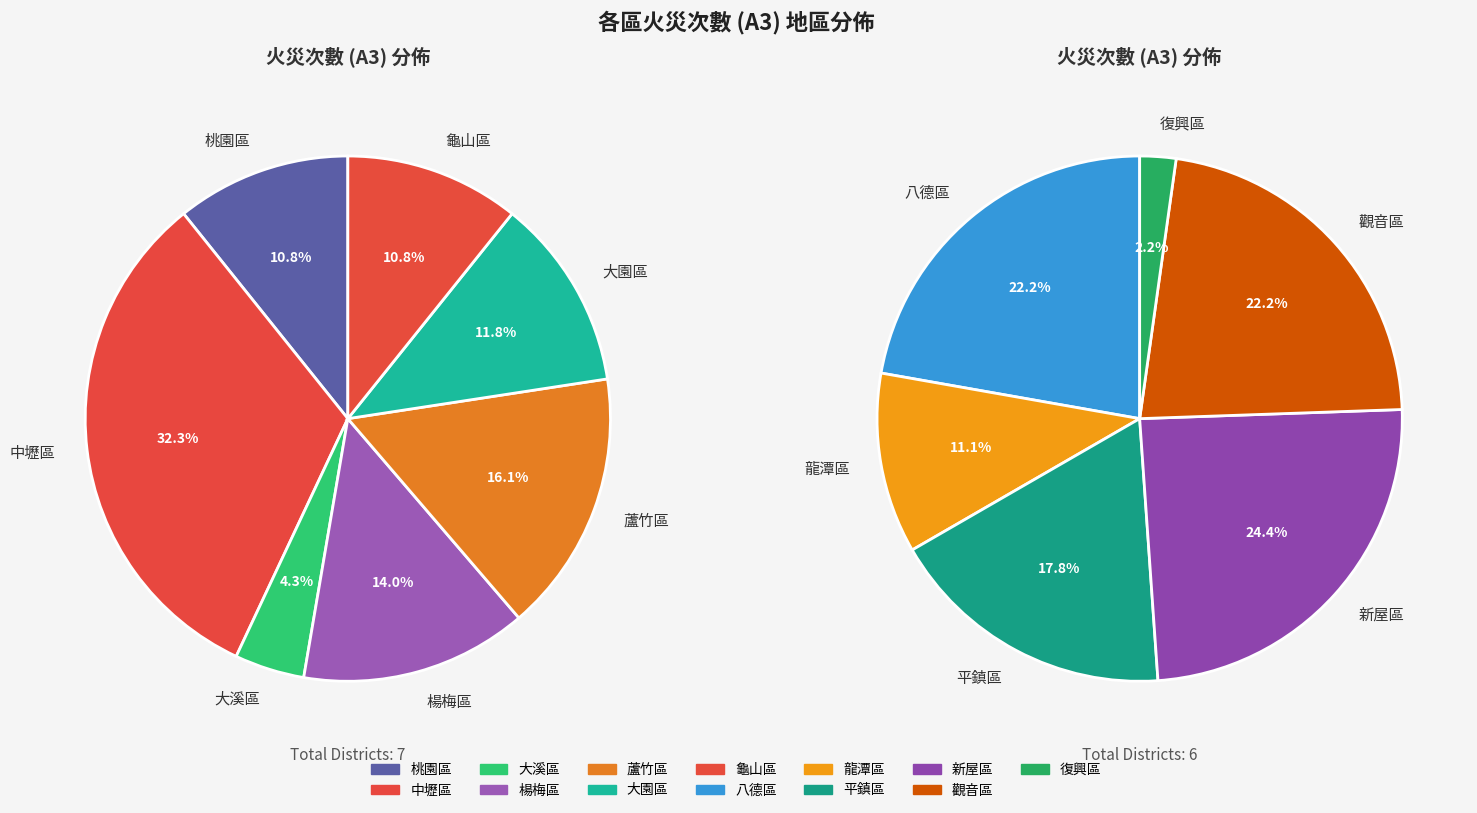

Does 龜山區 account for over 50% of the chart?

No